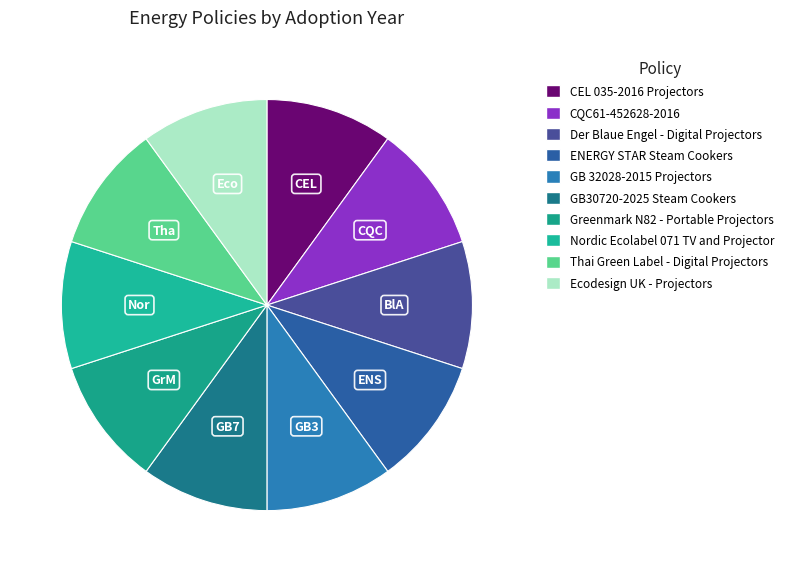

How many segments does this pie chart have?

10